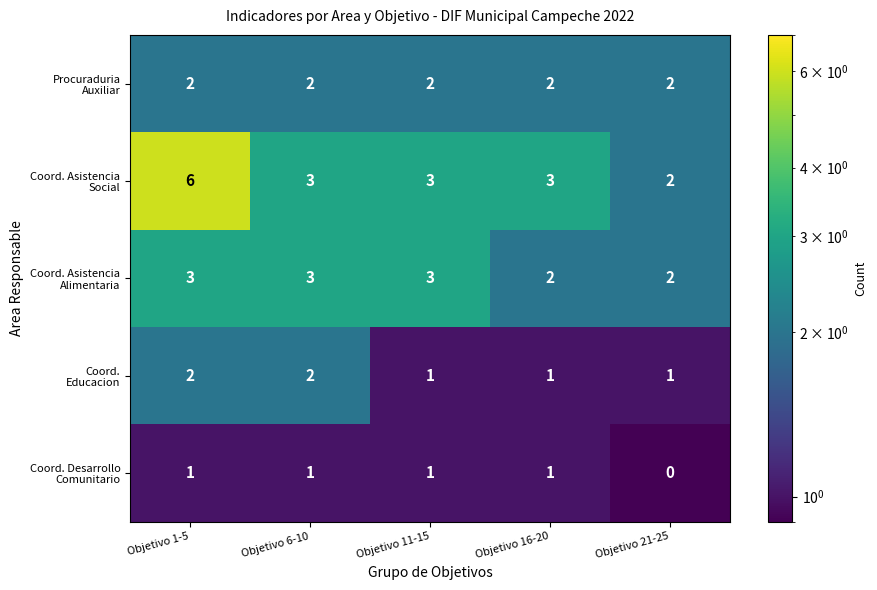

At which category is the sum across all series the highest?

Objetivo 1-5